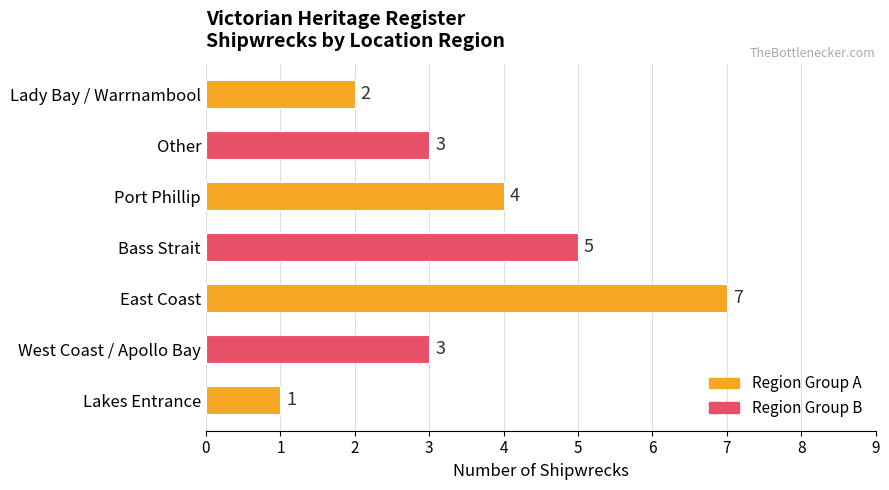

What is the change in value from East Coast to Port Phillip?

-3